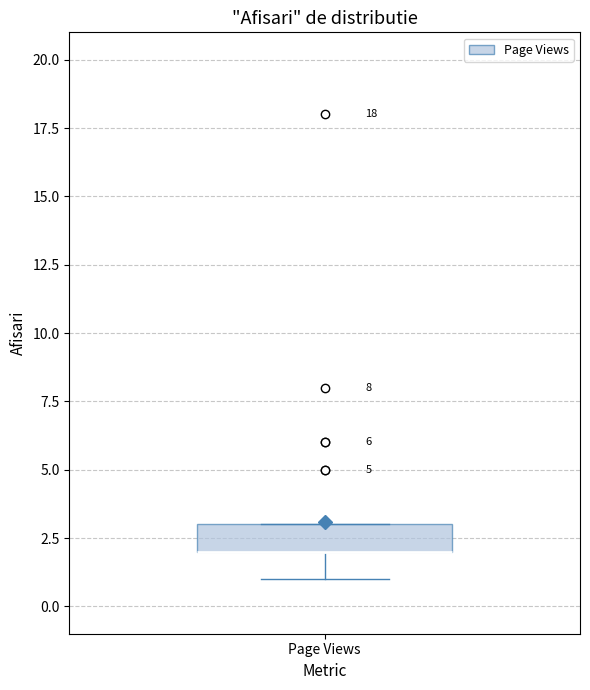

Transcribe this box plot: give where the median line is, the range the box spans, and where the two whiskers end, as read against the y-axis. The values are not printed on the chart, so give them approximately, as read against the axis.

median 2 (drawn on the box's lower edge), box 2 to 3, whiskers 1 to 3